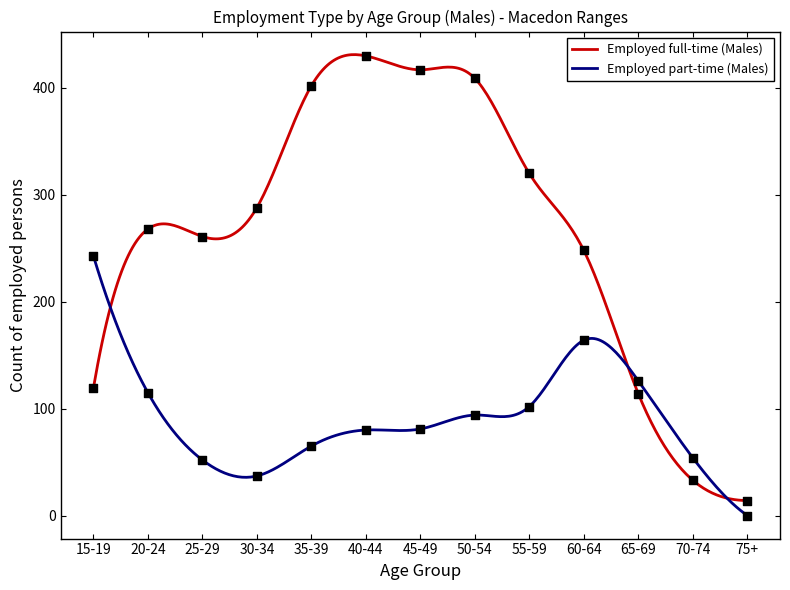

At which category is the sum across all series the highest?

40-44